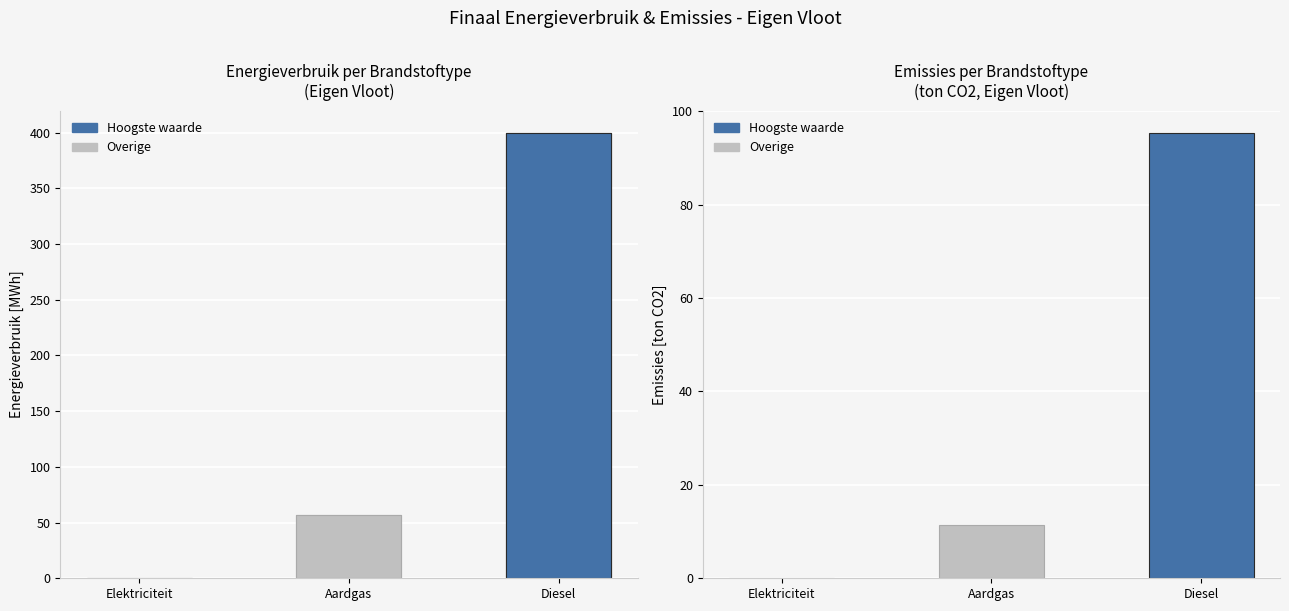

At which label does the data first exceed 56?

Aardgas